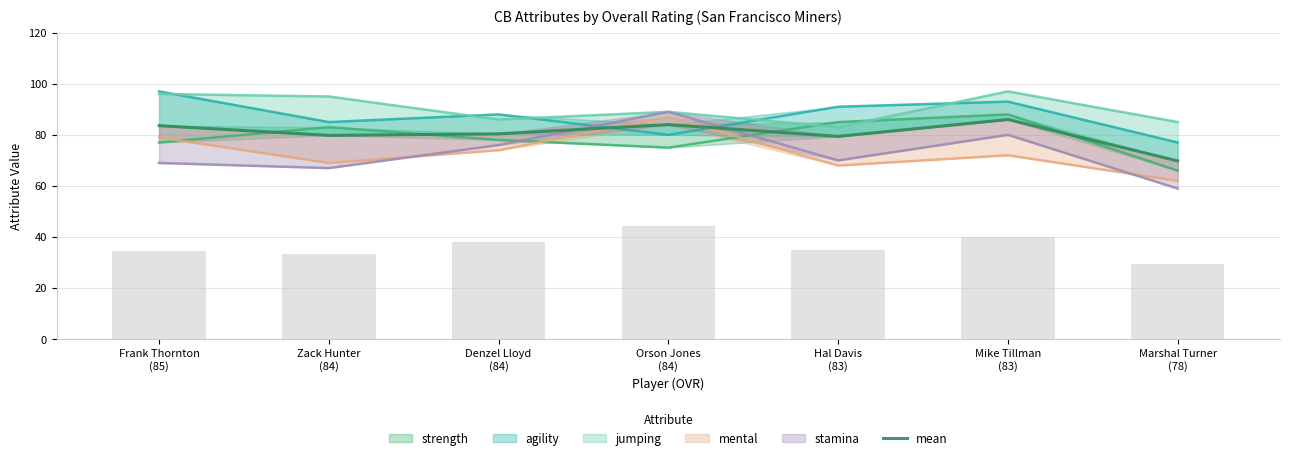

The value at Frank Thornton
(85) is 83.6. True or false?

True